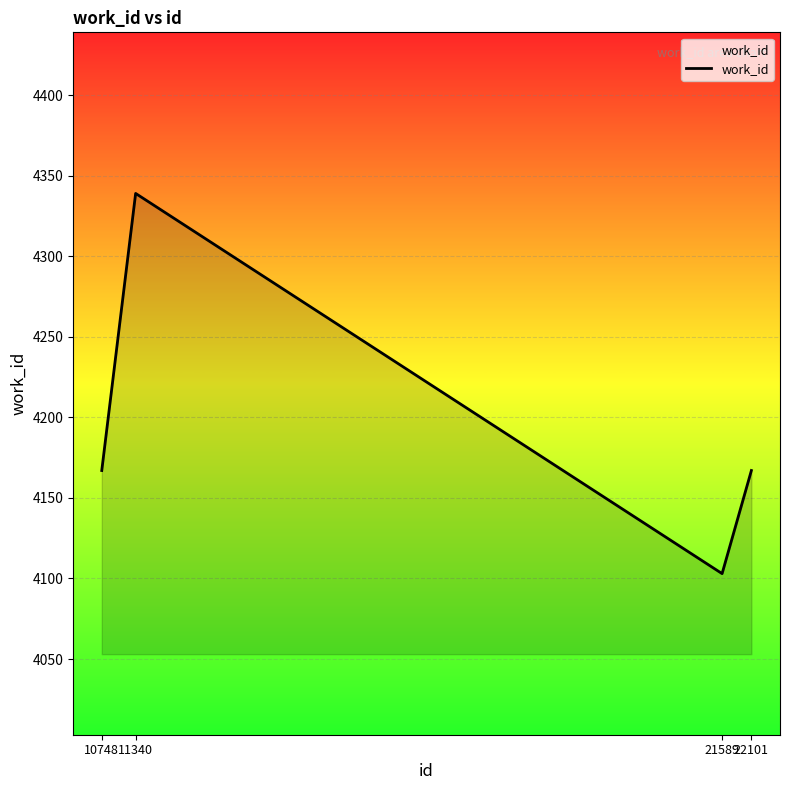

Read the value at 11340, to the nearest 5.

4340